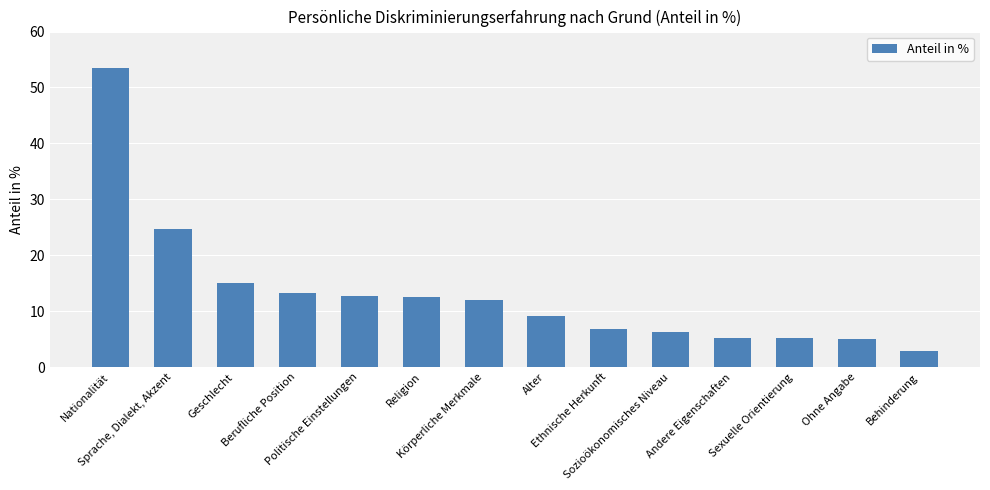

Does the chart contain any negative values?

No